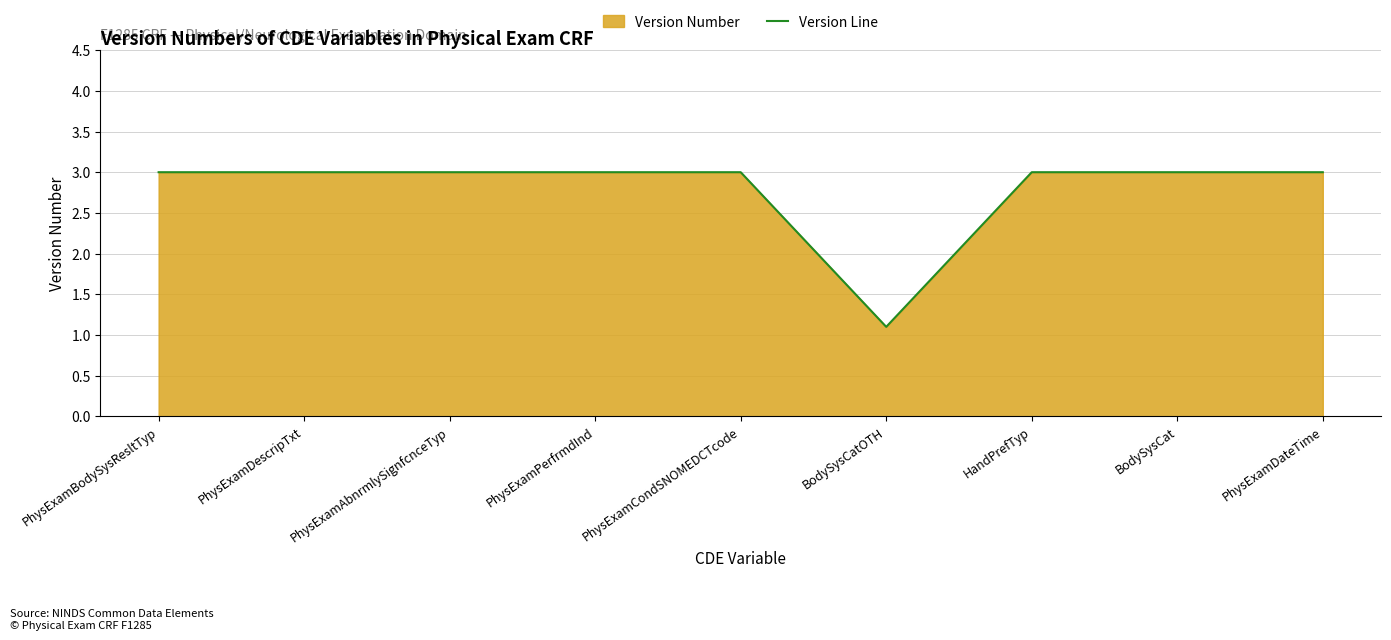

What is the change in value from BodySysCatOTH to HandPrefTyp?

+1.9